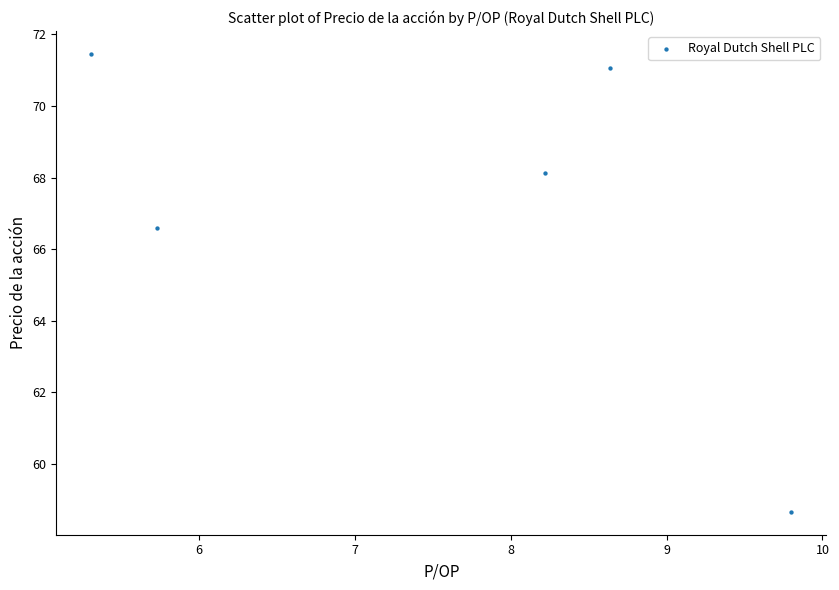

What is the range of X values (max minus min)?

4.5